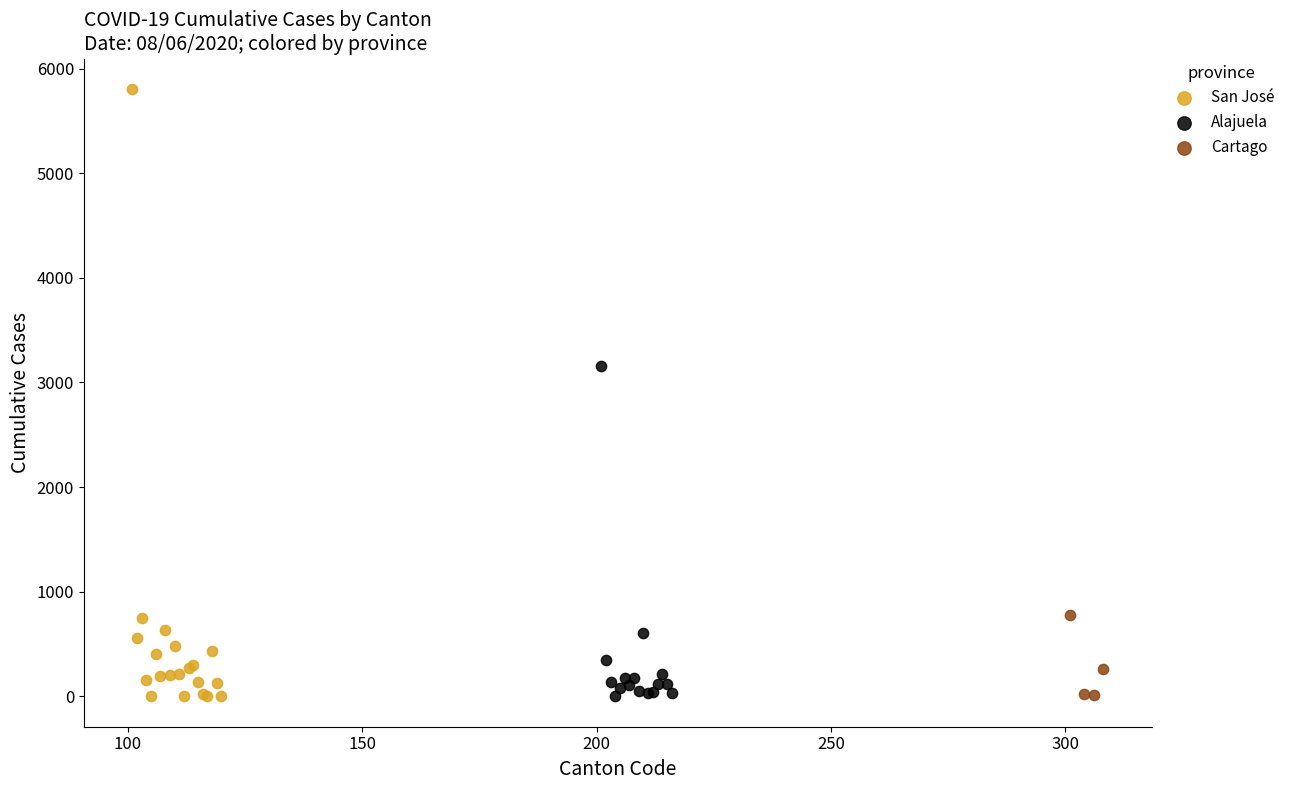

Which series has the largest Y range (max minus min)?

San José